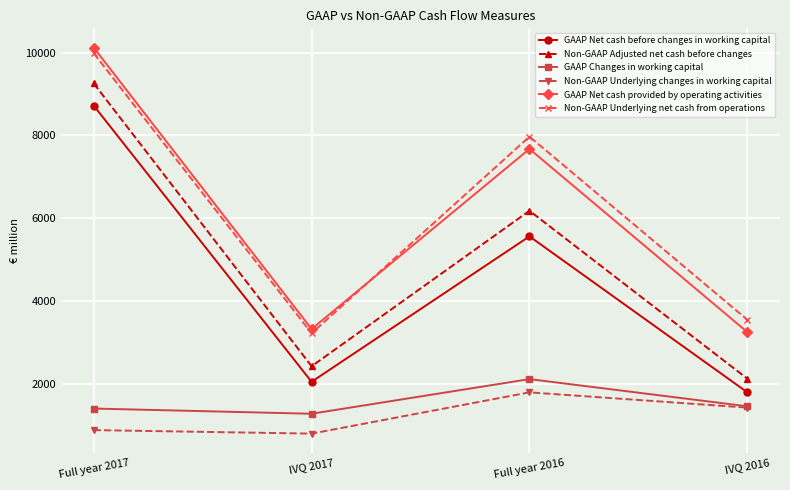

How many lines are shown in the chart?

6